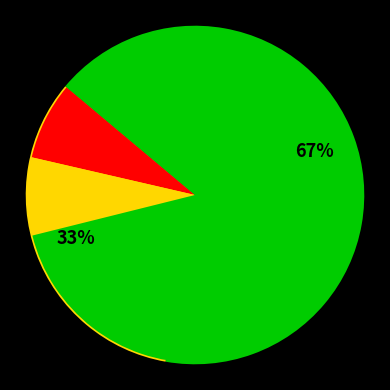

Which category accounts for the majority?

Безстроковий